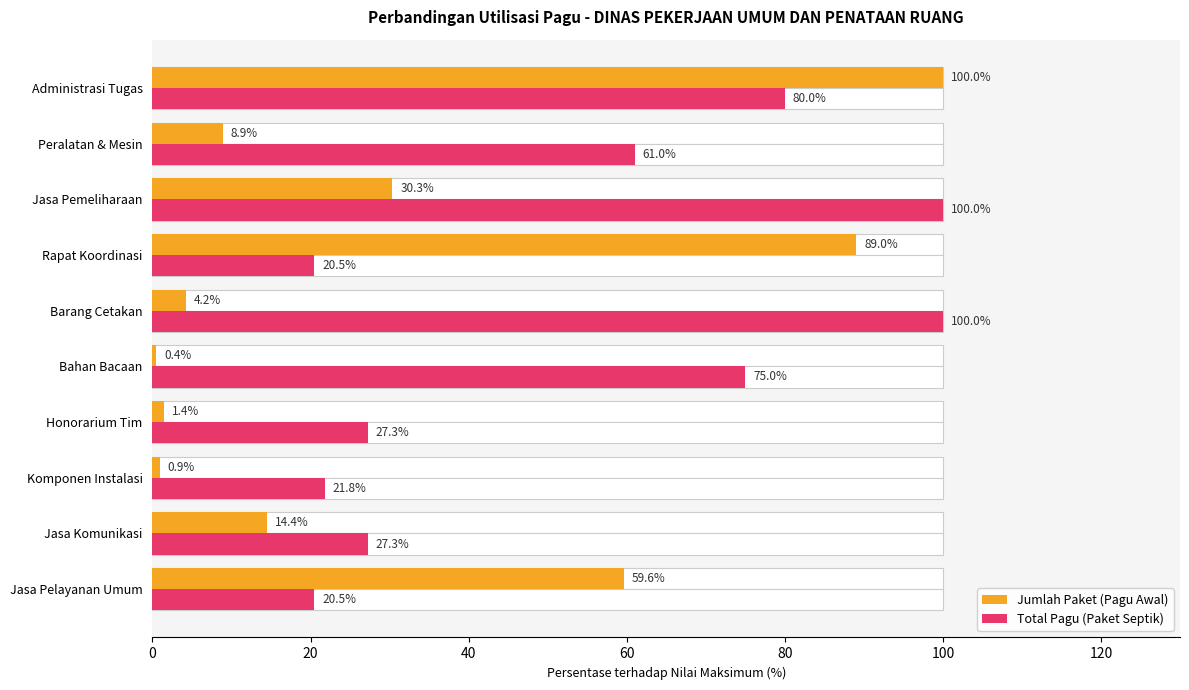

At how many categories does at least one series exceed 33?

7